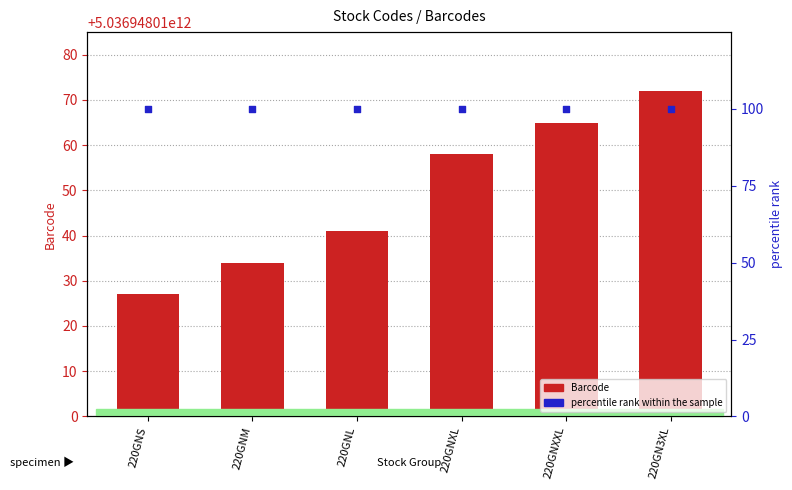

Which series reaches the minimum Y coordinate?

percentile rank within the sample